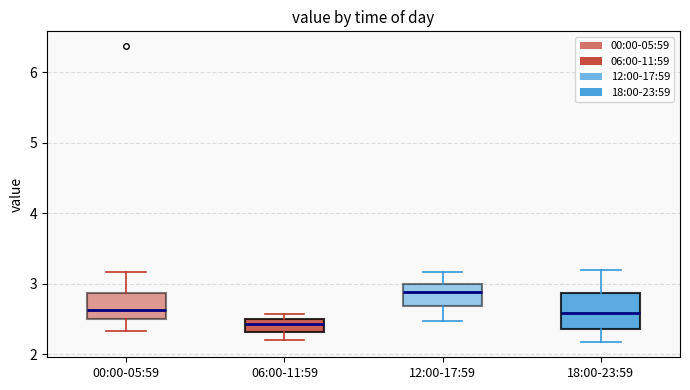

Which box is the tallest, from its lower edge to its upper edge?

18:00-23:59